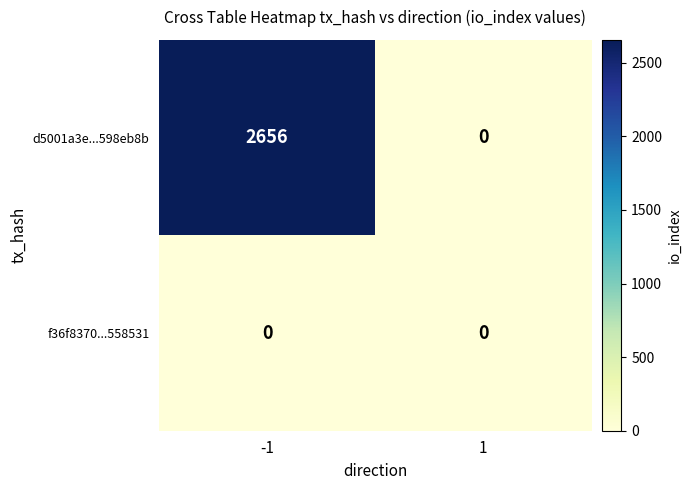

The value of f36f8370...558531 at -1 is 0. True or false?

True